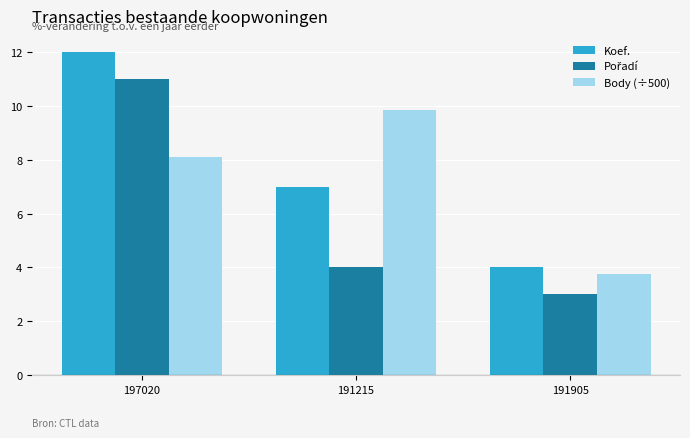

What is the minimum value shown in the chart?

3.0